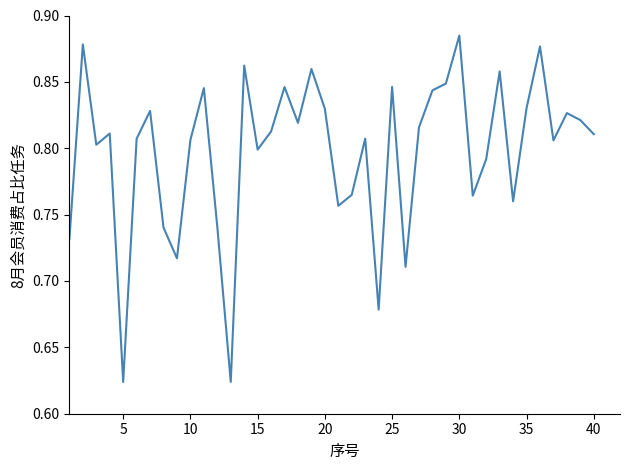

What is the difference between the maximum and minimum values?

0.3